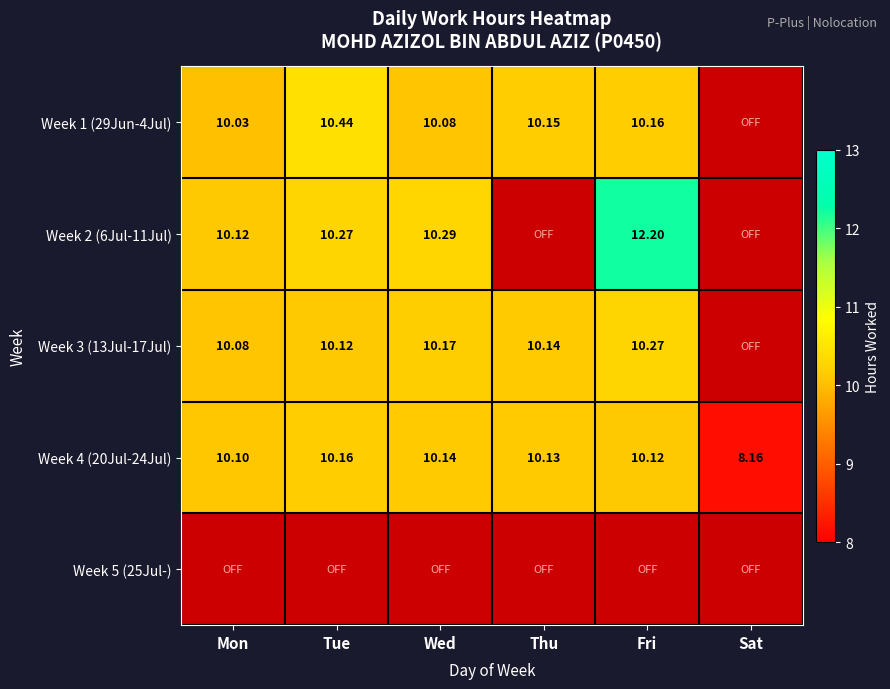

The value of Week 1 (29Jun-4Jul) at Fri is 13.6. True or false?

False